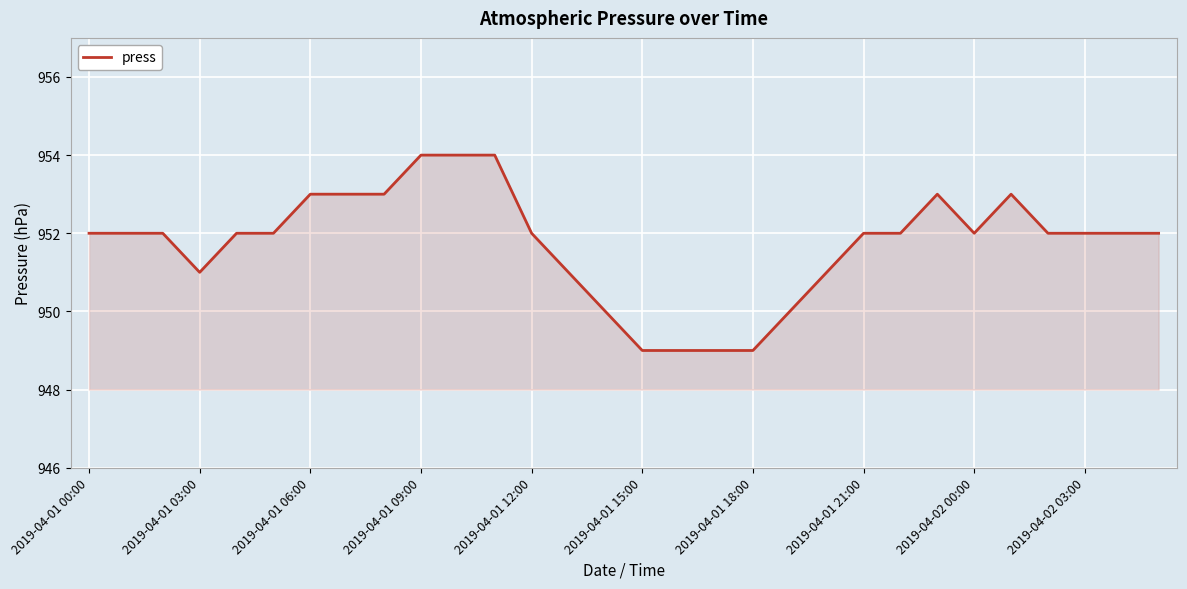

True or false: the data has more than 1 interior local peaks.

True